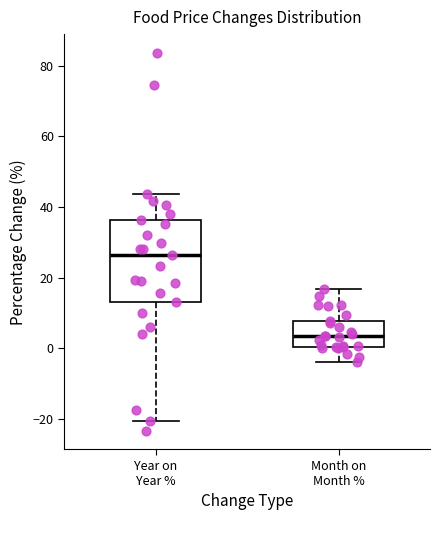

Where does the upper whisker of the box for Month on Month % end on the y-axis? The values are not printed on the chart, so give them approximately, as read against the axis.

16